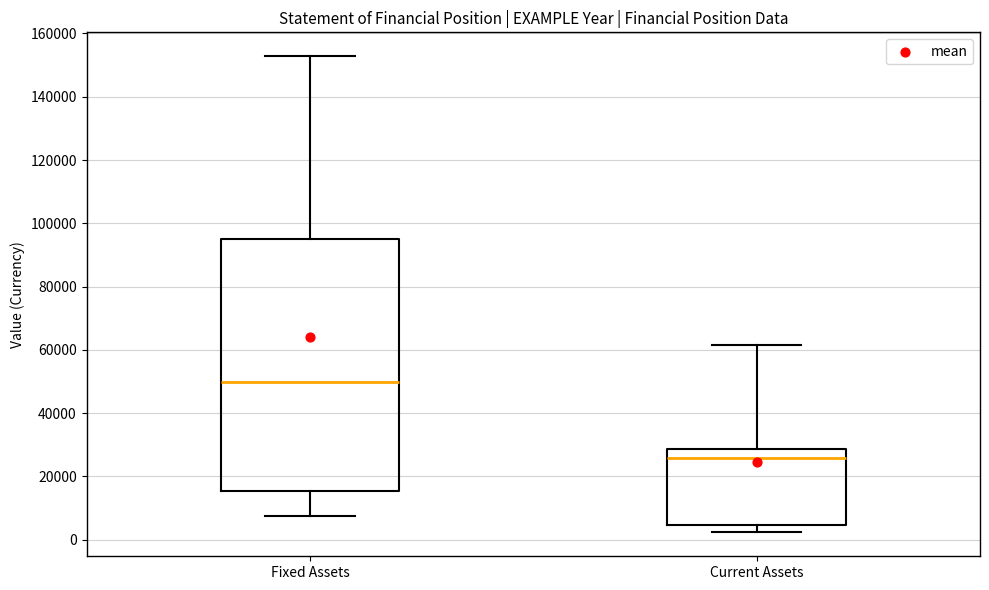

Which box has the highest median line?

Fixed Assets